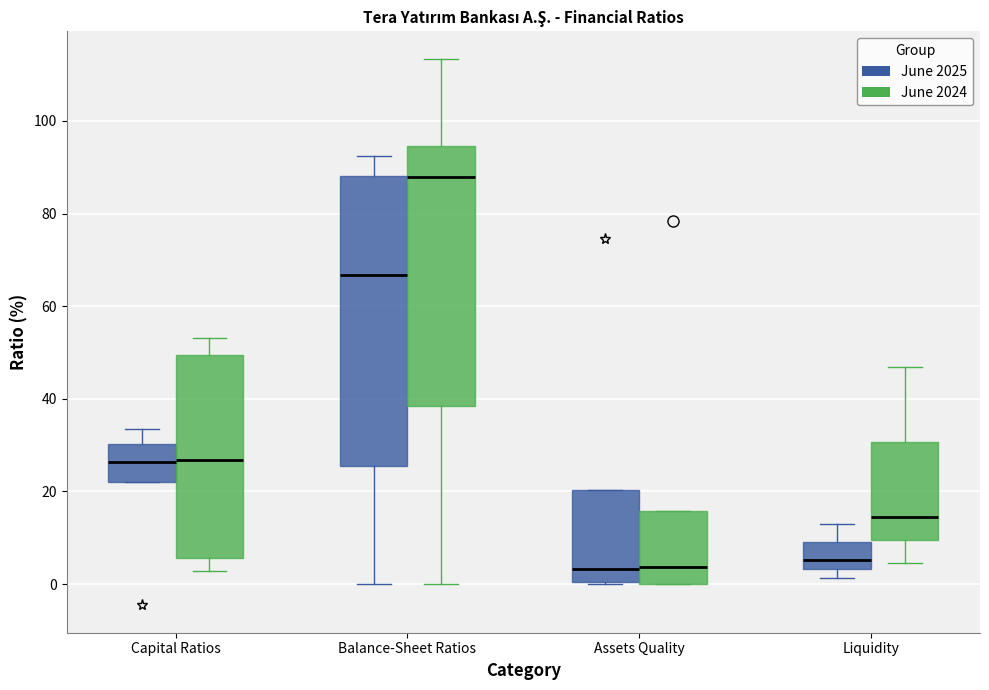

Reading left to right, transcribe this box plot: for each box, give where its median line is, the range the box spans, and where its two whiskers end, as read against the y-axis. The values are not printed on the chart, so give them approximately, as read against the axis.

Capital Ratios (June 2025): median 26, box 22 to 30, whiskers 22 to 34
Capital Ratios (June 2024): median 26, box 6 to 50, whiskers 2 to 54
Balance-Sheet Ratios (June 2025): median 66, box 26 to 88, whiskers 0 to 92
Balance-Sheet Ratios (June 2024): median 88, box 38 to 94, whiskers 0 to 114
Assets Quality (June 2025): median 4, box 0 to 20, whiskers 0 to 20
Assets Quality (June 2024): median 4, box 0 to 16, whiskers 0 to 16
Liquidity (June 2025): median 6, box 4 to 10, whiskers 2 to 12
Liquidity (June 2024): median 14, box 10 to 30, whiskers 4 to 46